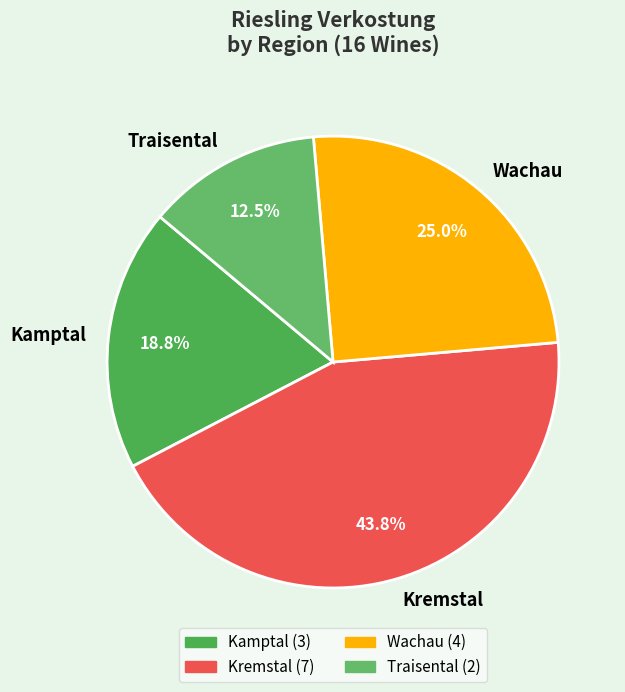

How many slices are in this pie chart?

4